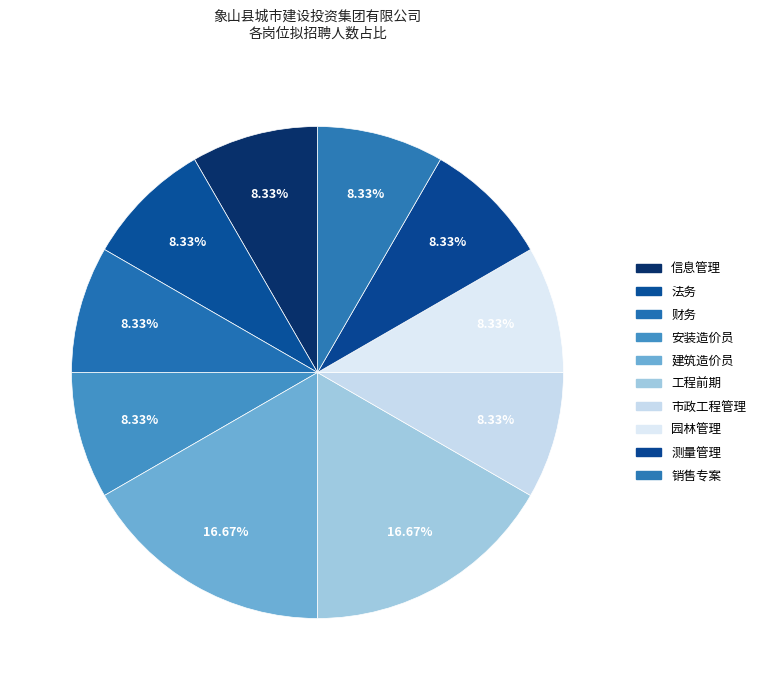

To the nearest percent, what is the average slice percentage?

10%